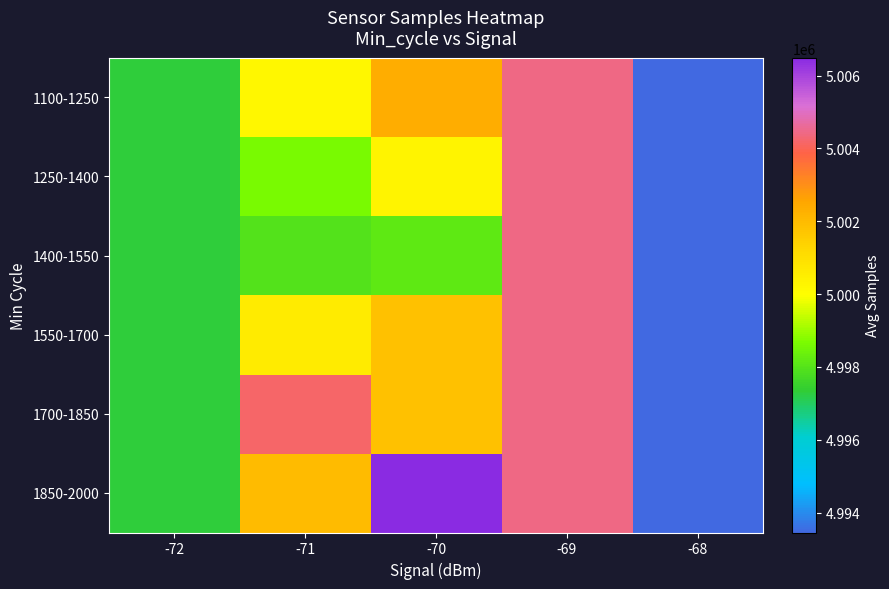

Reading left to right, extract all data points from this chart.

1100-1250: -72=4997295.0	-71=5000200.0	-70=5002321.0	-69=5004447.0	-68=4993456.0
1250-1400: -72=4997295.0	-71=4998610.1	-70=5000284.1	-69=5004447.0	-68=4993456.0
1400-1550: -72=4997295.0	-71=4997958.3	-70=4998154.0	-69=5004447.0	-68=4993456.0
1550-1700: -72=4997295.0	-71=5000590.0	-70=5001812.8	-69=5004447.0	-68=4993456.0
1700-1850: -72=4997295.0	-71=5004173.0	-70=5001812.8	-69=5004447.0	-68=4993456.0
1850-2000: -72=4997295.0	-71=5002008.5	-70=5006492.0	-69=5004447.0	-68=4993456.0